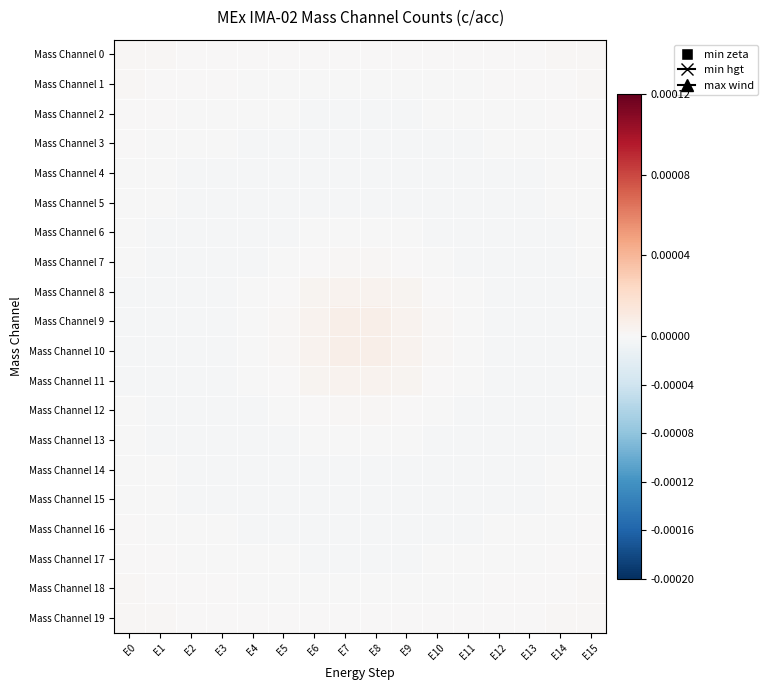

Is the value of Mass Channel 2 at E7 greater than the value of Mass Channel 8 at E8?

No